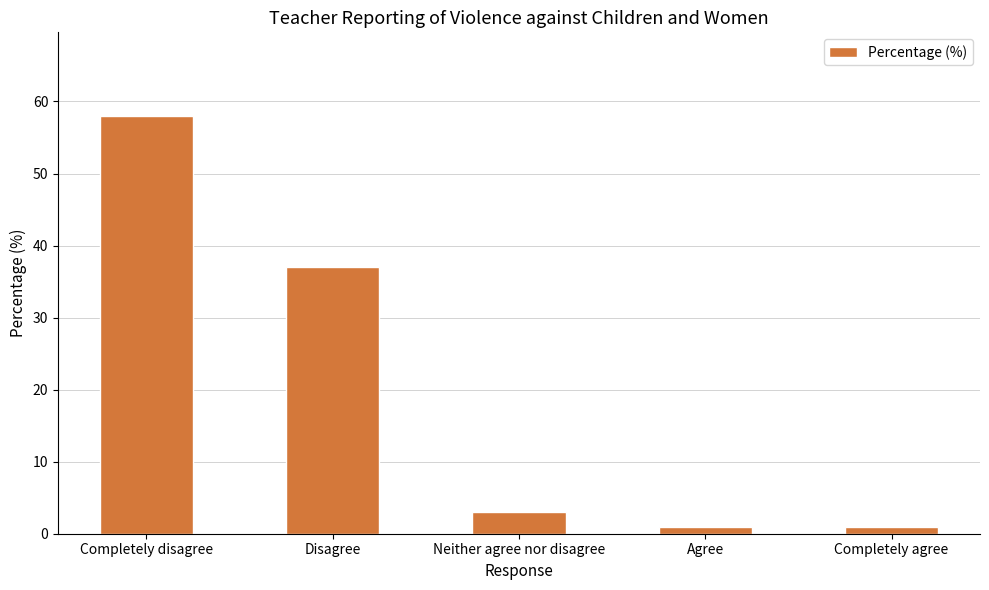

Which label corresponds to the largest value in the chart?

Completely disagree